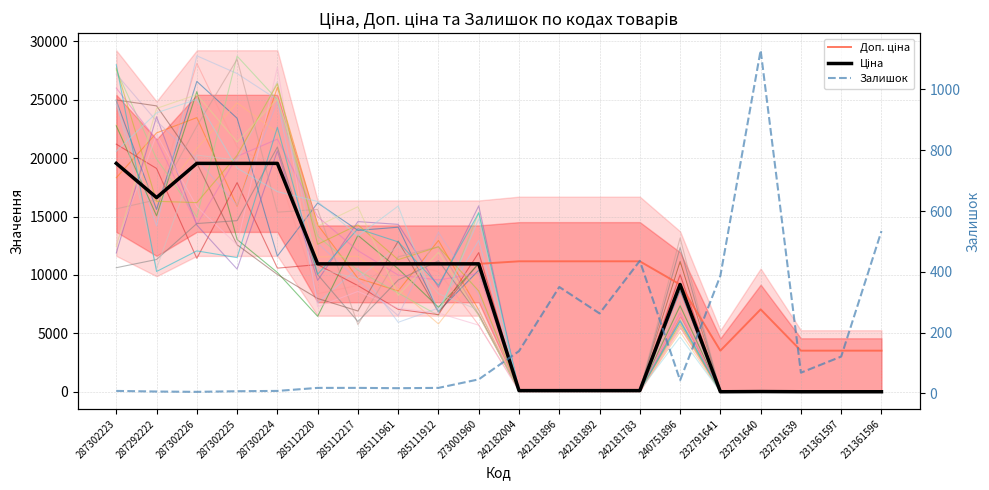

Is this an area chart (filled region under the line)?

No